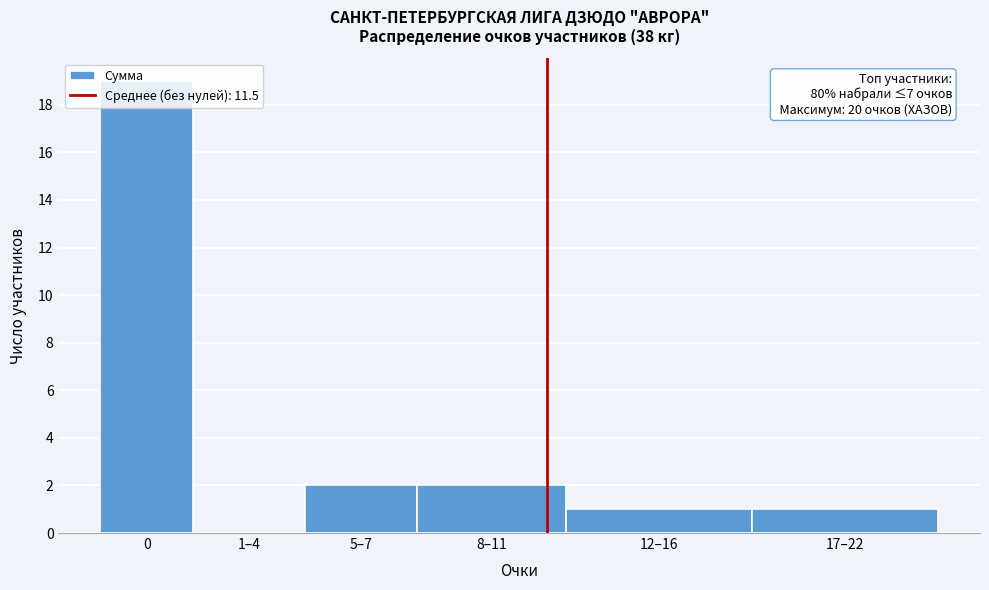

What is the change in value from 1–4 to 17–22?

+1